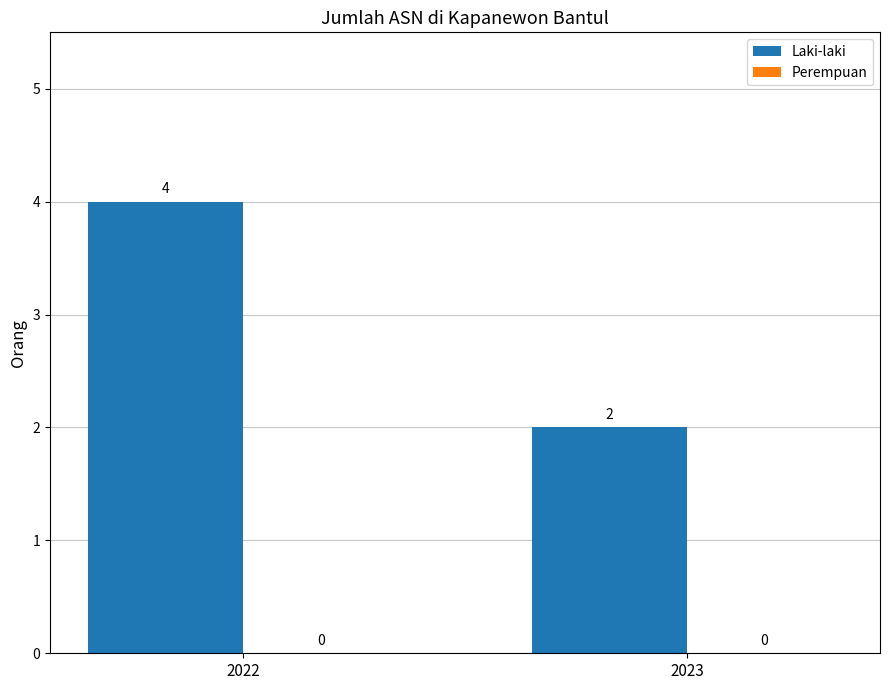

Between 2022 and 2023, which is larger?

2022